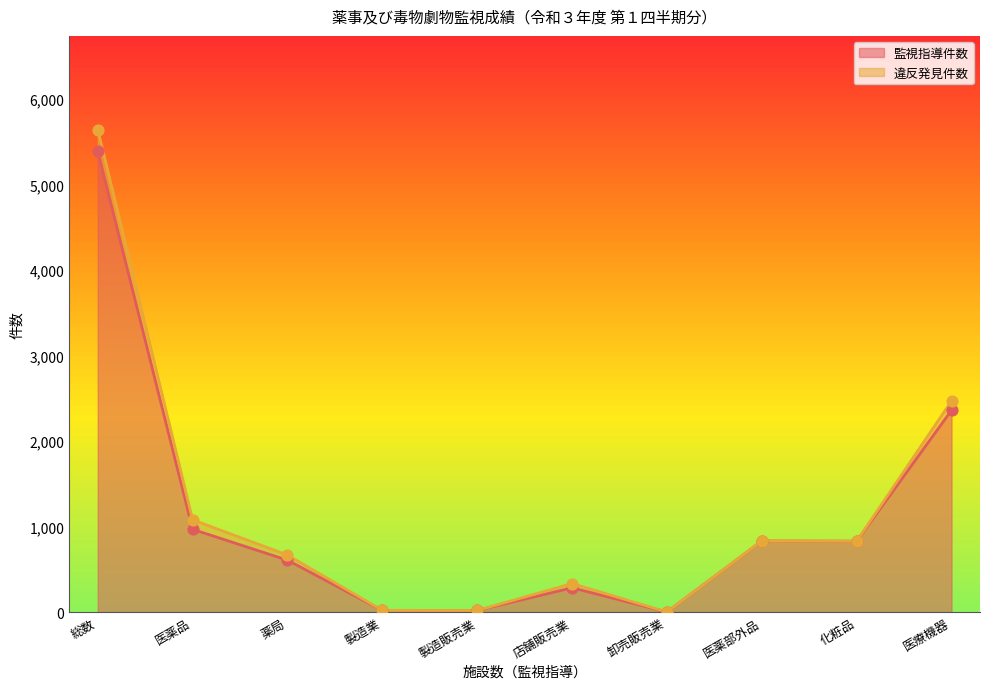

What is the change in value from 製造販売業 to 医療機器?

+2342